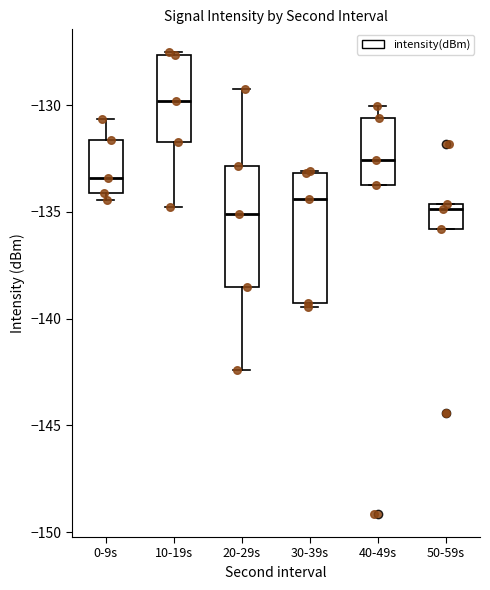

Where does the upper whisker of the box for 40-49s end on the y-axis? The values are not printed on the chart, so give them approximately, as read against the axis.

-130.0